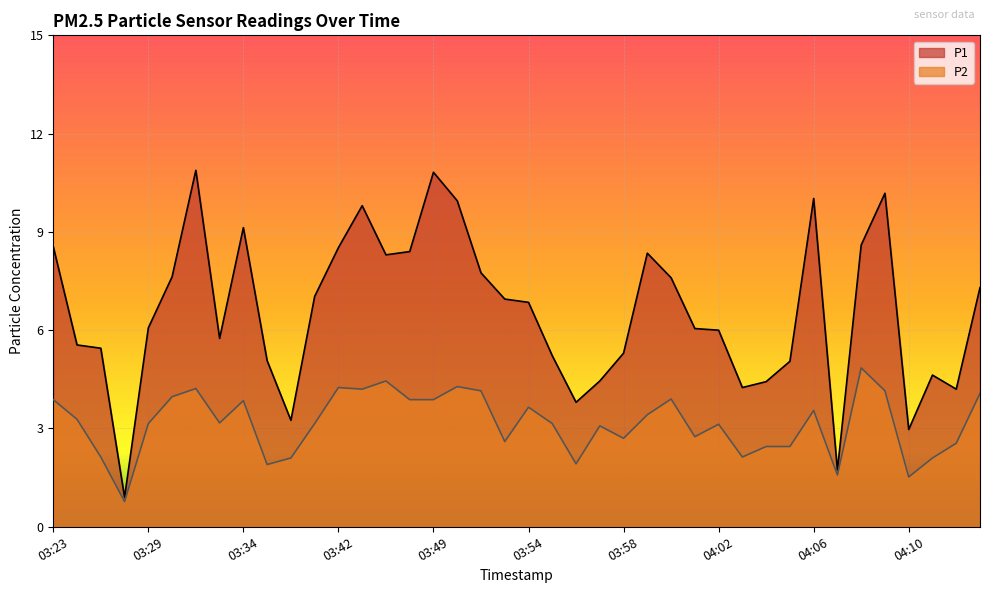

Reading right to left, what are all the values shown in this chart?

P1: 7.3	4.2	4.6	3.0	10.2	8.6	1.7	10.0	5.0	4.4	4.2	6.0	6.0	7.6	8.3	5.3	4.5	3.8	5.2	6.8	7.0	7.8	9.9	10.8	8.4	8.3	9.8	8.5	7.0	3.2	5.1	9.1	5.8	10.9	7.6	6.1	0.9	5.5	5.5	8.6
P2: 4.1	2.5	2.1	1.5	4.2	4.8	1.6	3.5	2.5	2.5	2.1	3.1	2.8	3.9	3.4	2.7	3.1	1.9	3.1	3.6	2.6	4.2	4.3	3.9	3.9	4.5	4.2	4.2	3.1	2.1	1.9	3.9	3.2	4.2	4.0	3.1	0.8	2.1	3.3	3.9